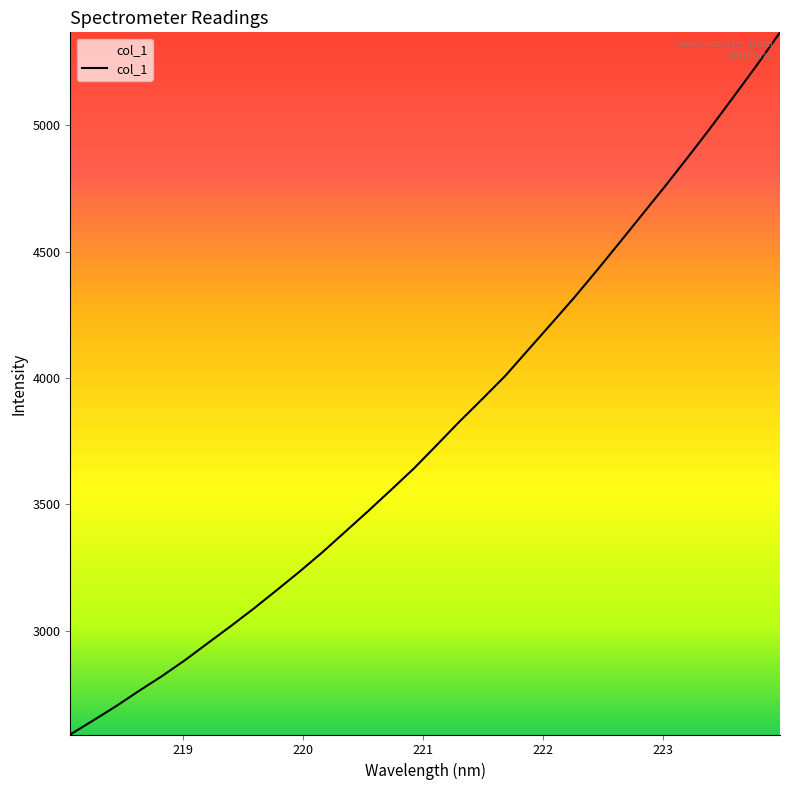

How many values are below 3735?

16